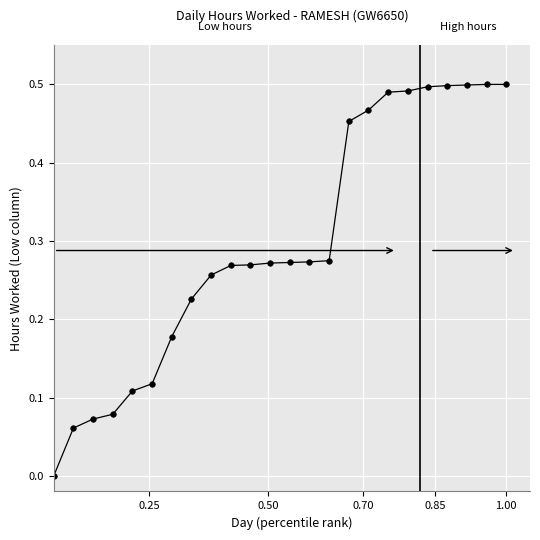

What is the sum of all values?

7.1